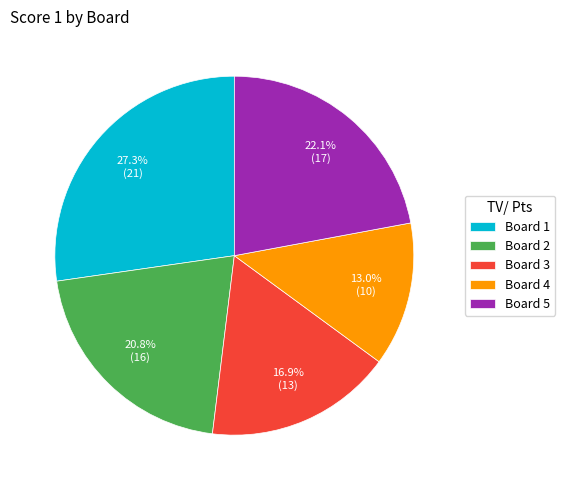

Count the number of slices in the pie.

5